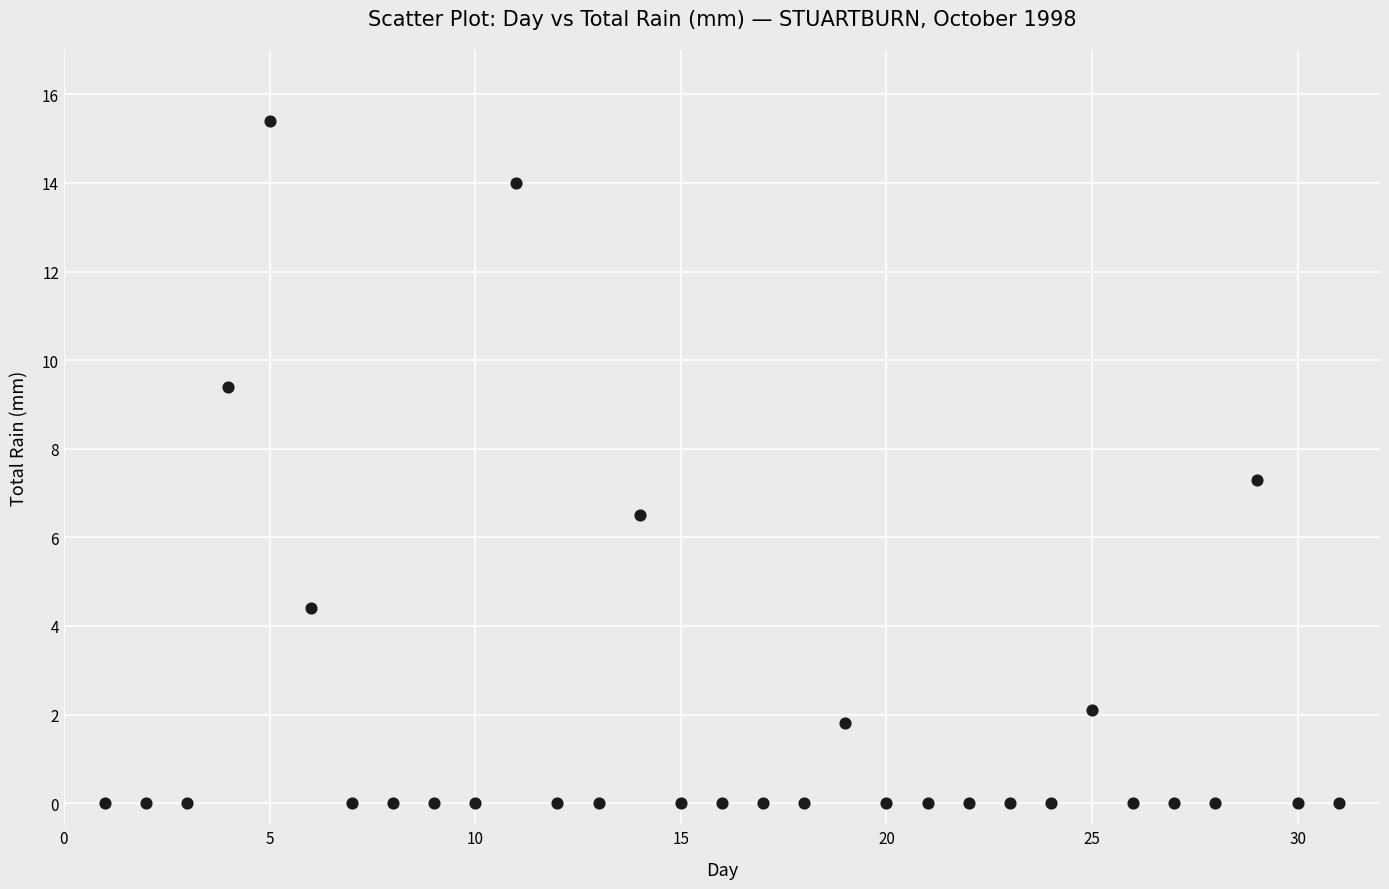

What Y value in the scatter plot is closest to 7?

7.3